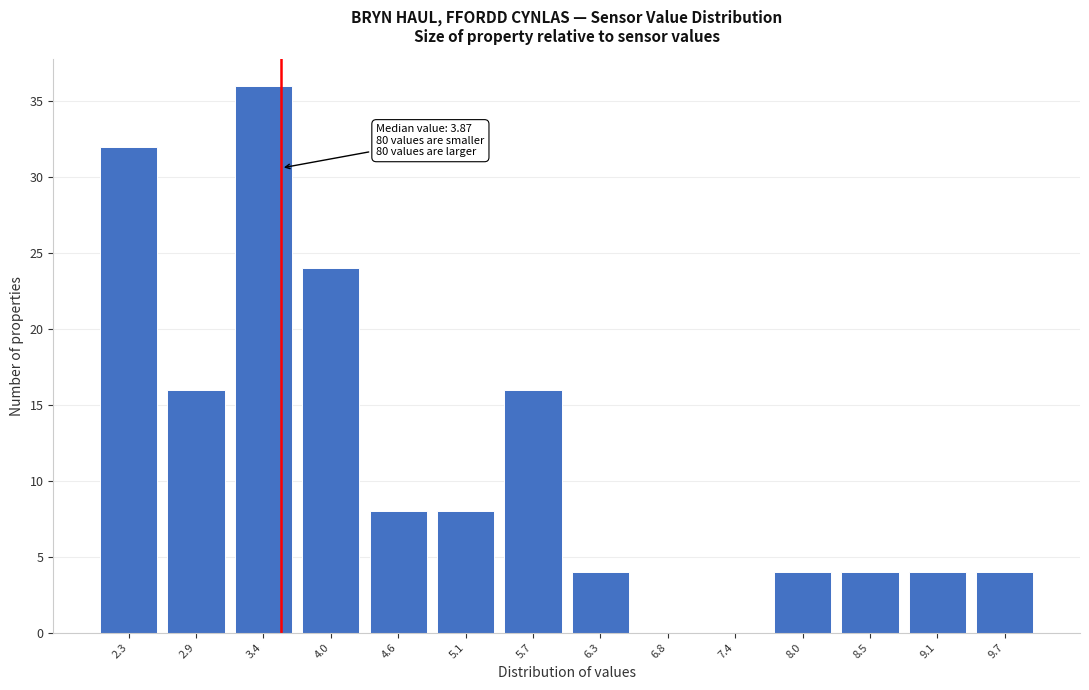

Reading left to right, what are all the values shown in this chart?

2.3=32	2.9=16	3.4=36	4.0=24	4.6=8	5.1=8	5.7=16	6.3=4	6.8=0	7.4=0	8.0=4	8.5=4	9.1=4	9.7=4